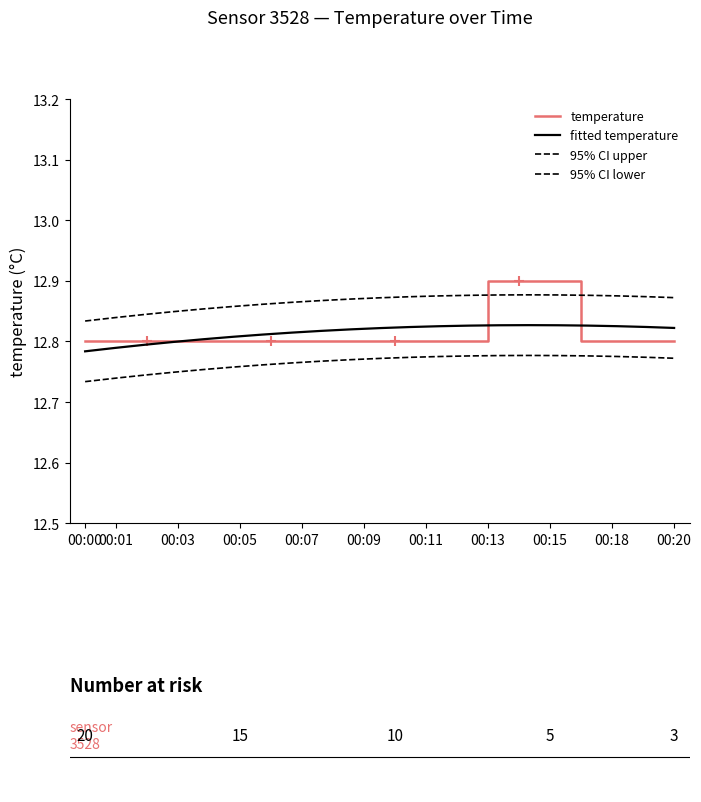

Reading left to right, list all the values displayed in this chart.

12.8	12.8	12.8	12.8	12.8	12.8	12.8	12.8	12.8	12.8	12.8	12.8	12.8	12.9	12.9	12.9	12.8	12.8	12.8	12.8